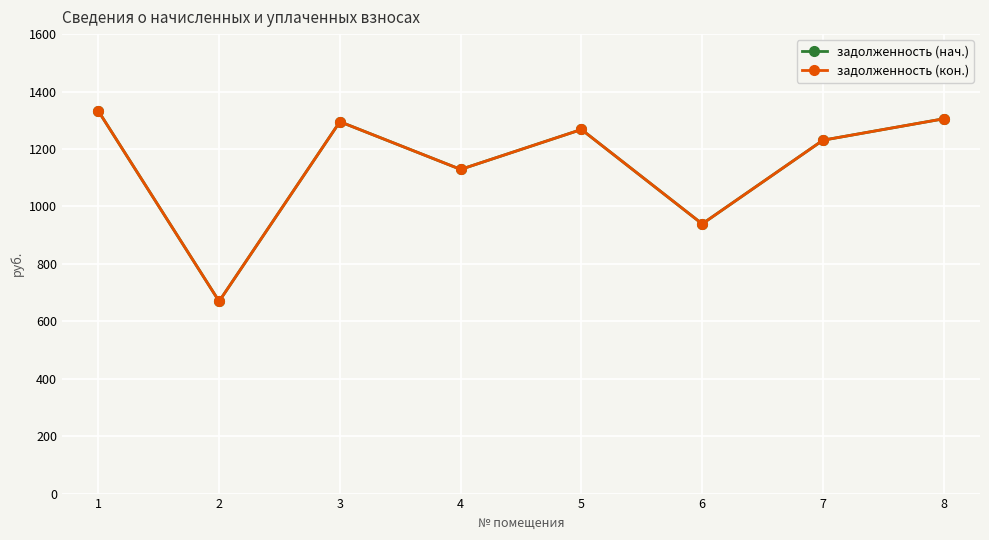

List the labels in order of задолженность (нач.) value, smallest first.

2, 6, 4, 7, 5, 3, 8, 1